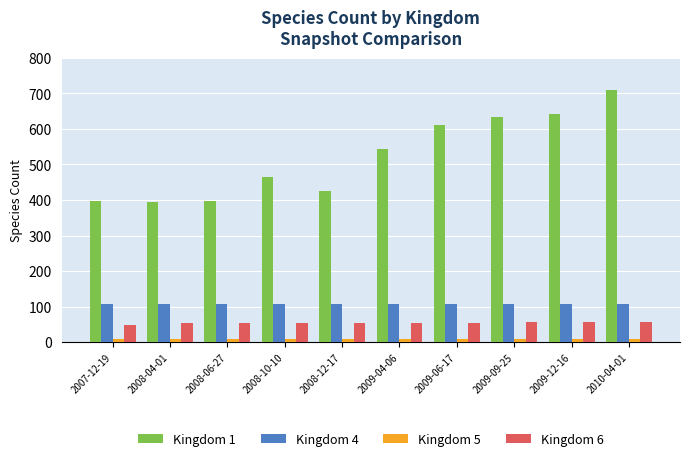

What position from the right is 2010-04-01?

1